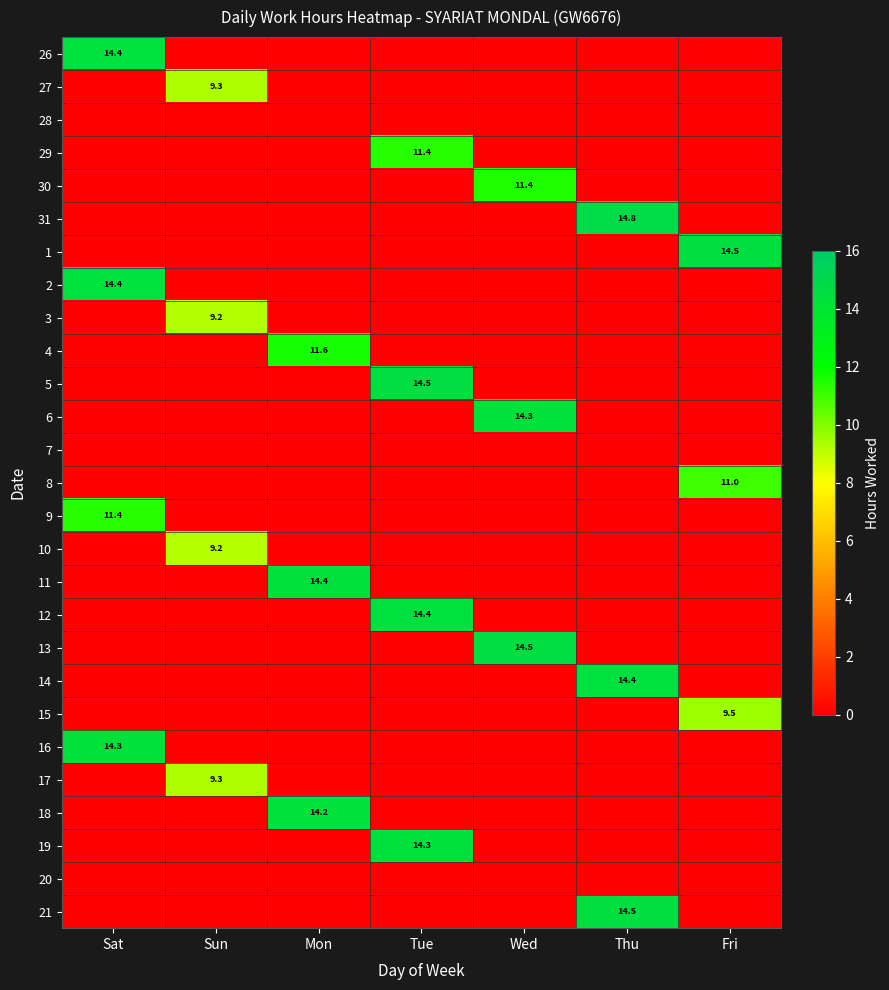

The value of 15 at Fri is 9.5. True or false?

True